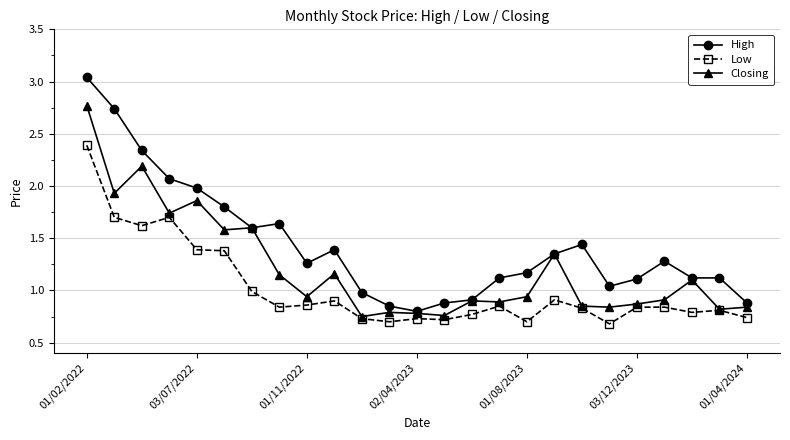

Rank the series by their maximum value, from lowest to highest.

Low, Closing, High